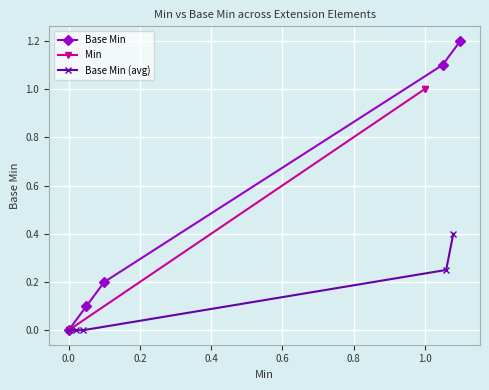

Which series has the largest total across all categories?

Base Min